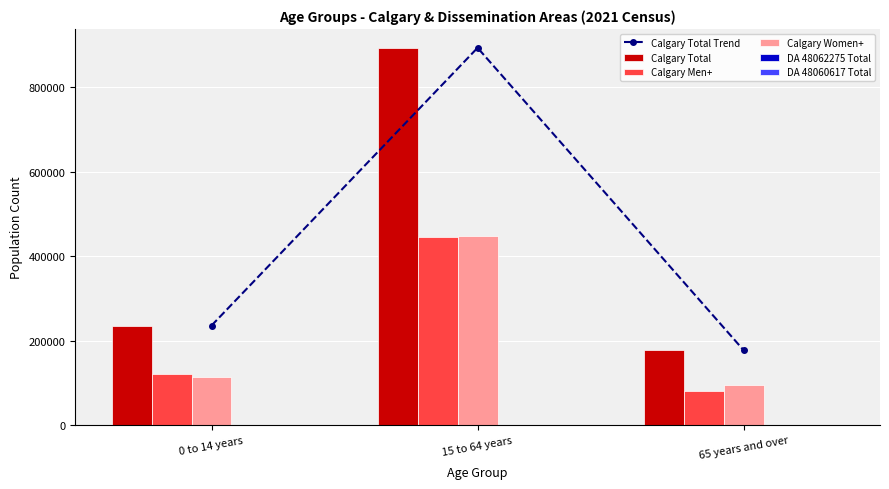

Which series has the largest total across all categories?

Calgary Total Trend